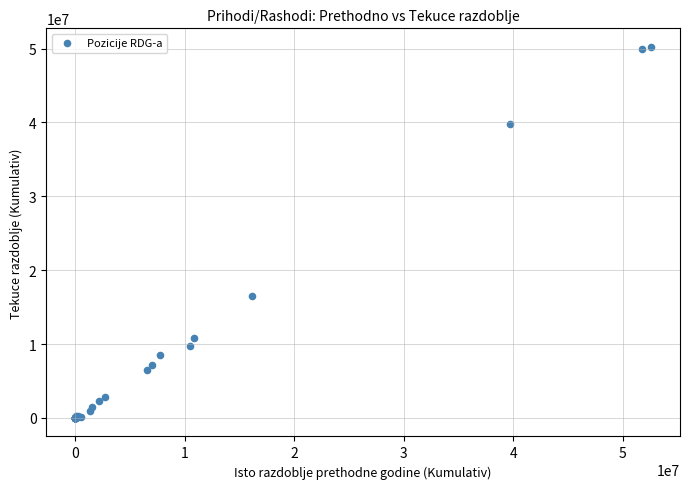

What Y value in the scatter plot is closest to 25111095?

16553044